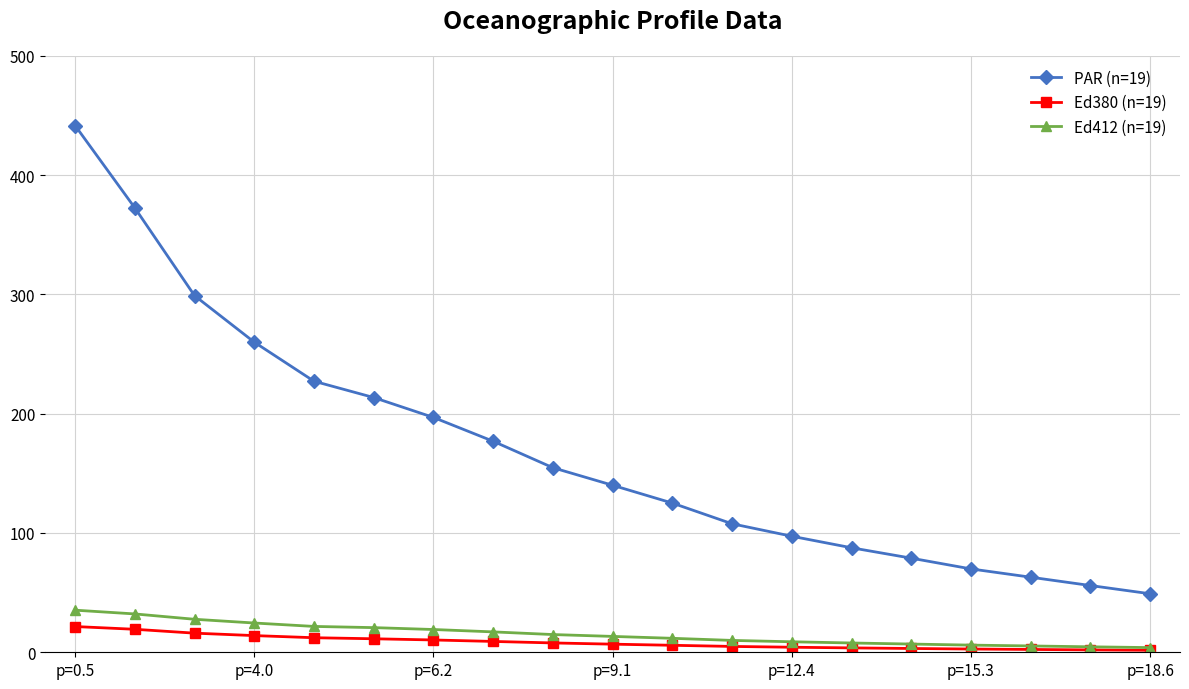

At how many categories does at least one series exceed 131?

10